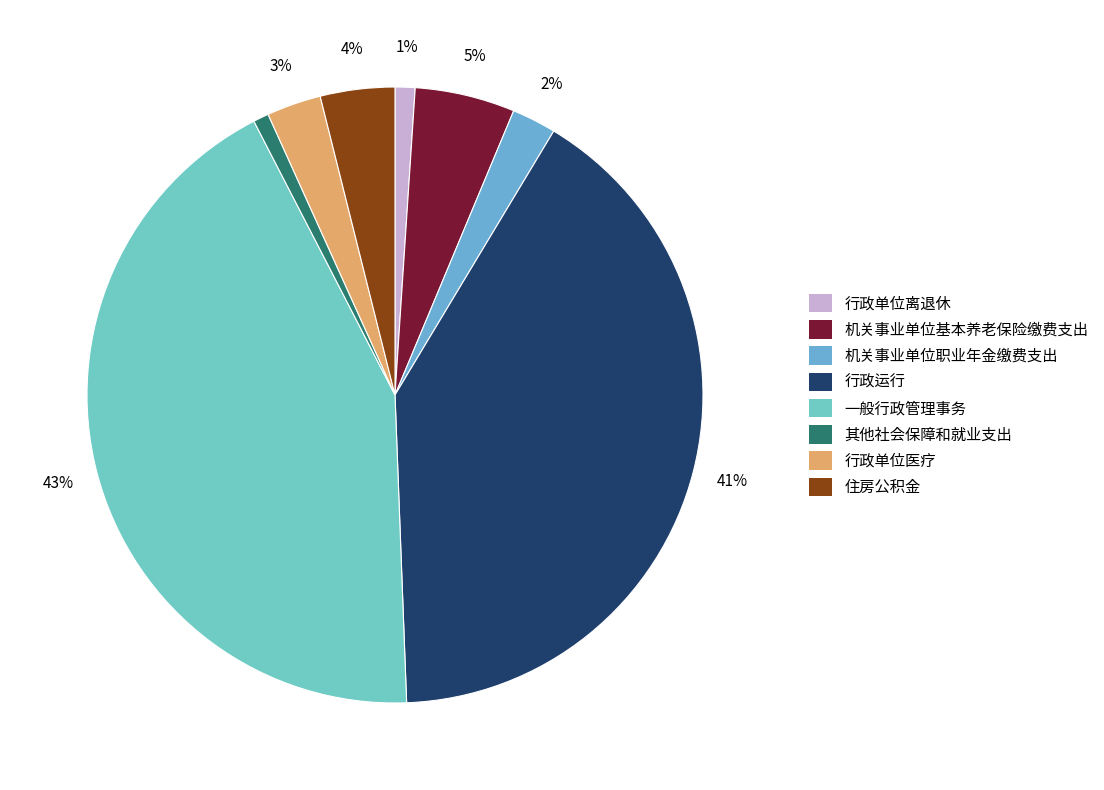

Which category has the smallest portion of the pie?

其他社会保障和就业支出